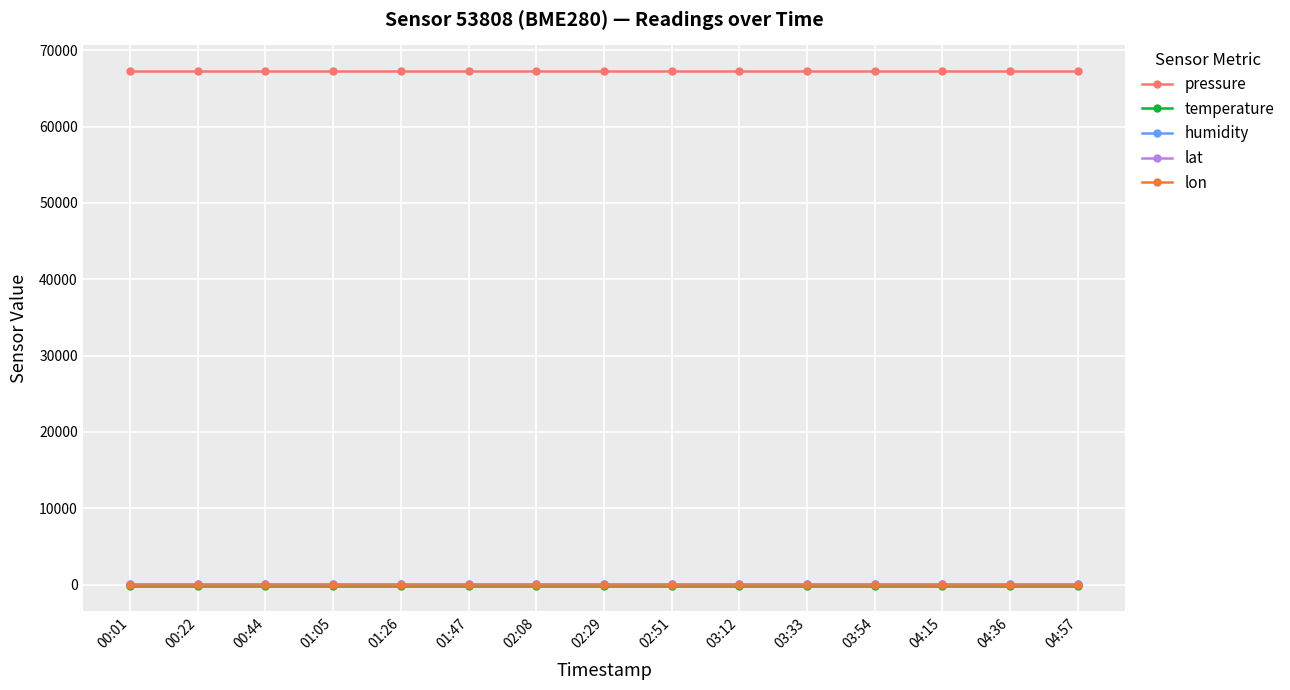

At how many categories does at least one series exceed 54479?

15